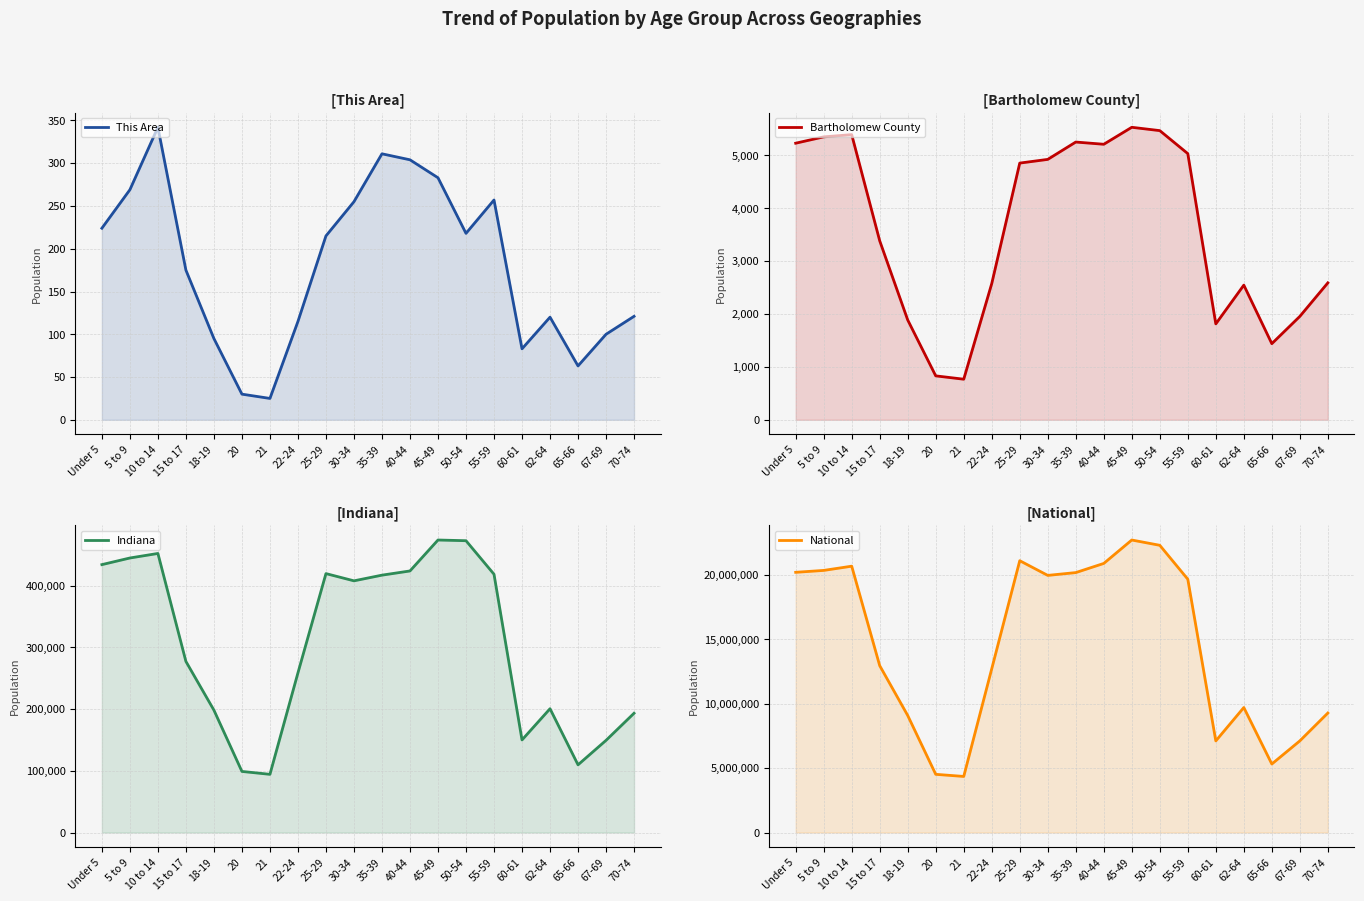

The National series shows 20348657 at 5 to 9. True or false?

True